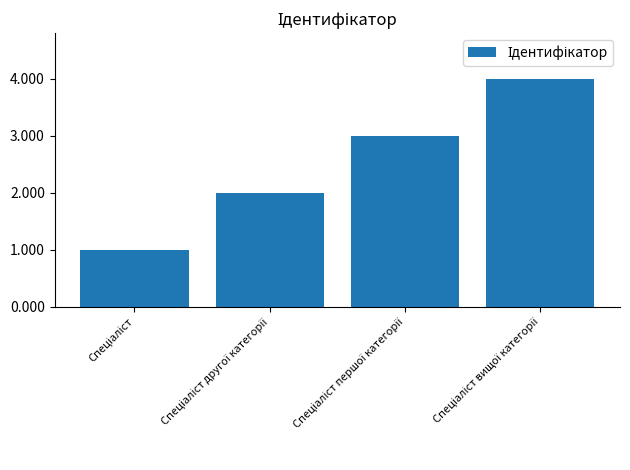

What is the sum of all values?

10